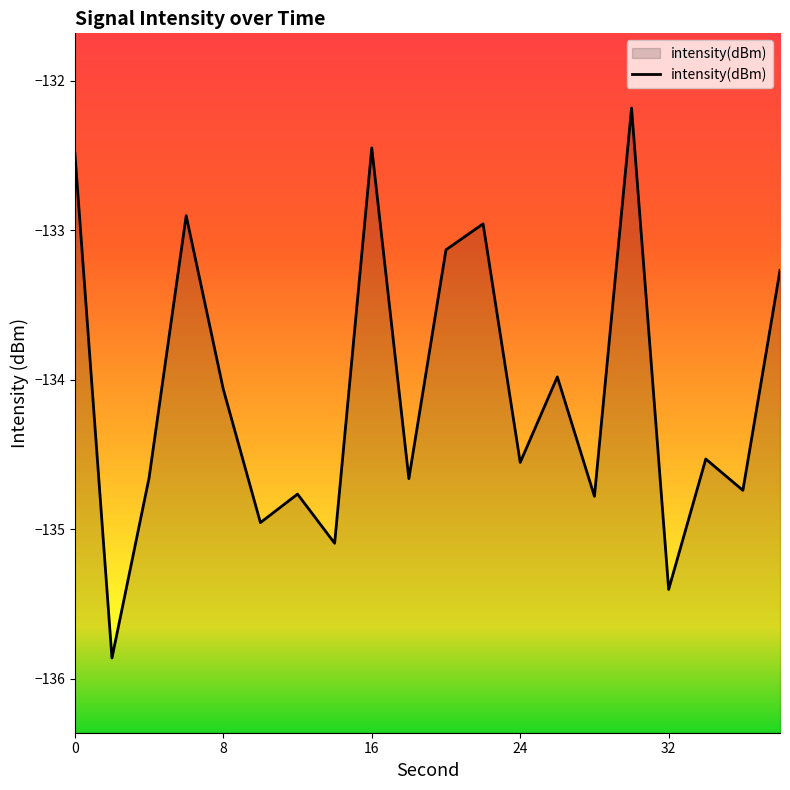

How many data points are less than -134?

12